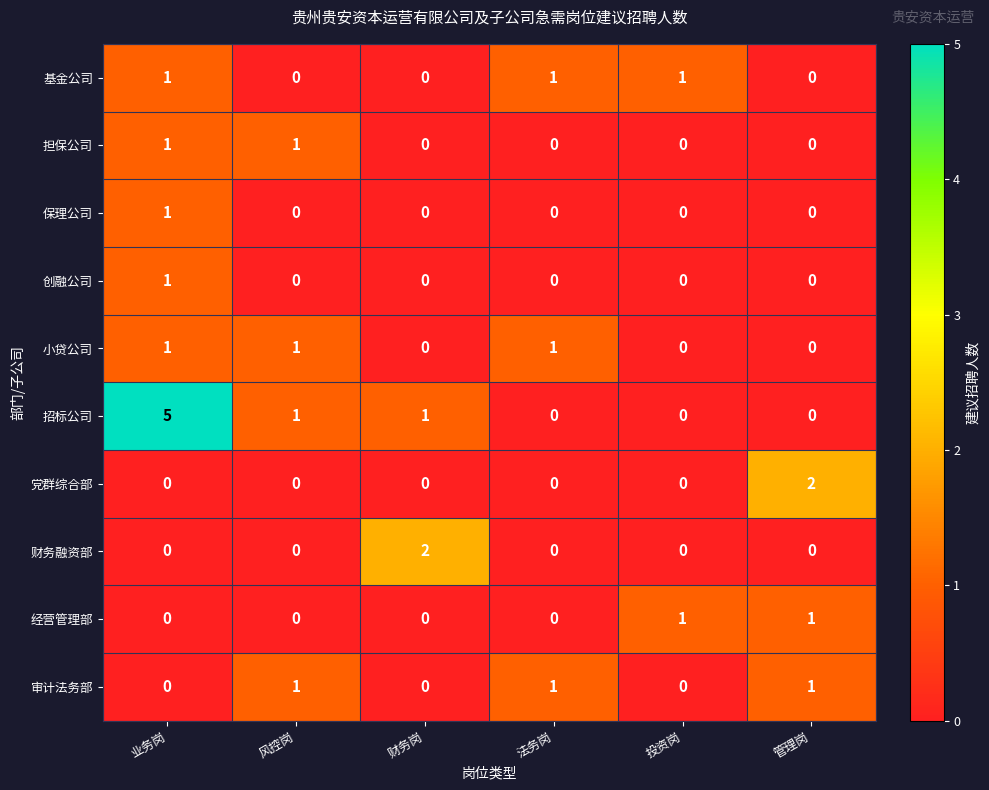

The value of 招标公司 at 业务岗 is 5. True or false?

True